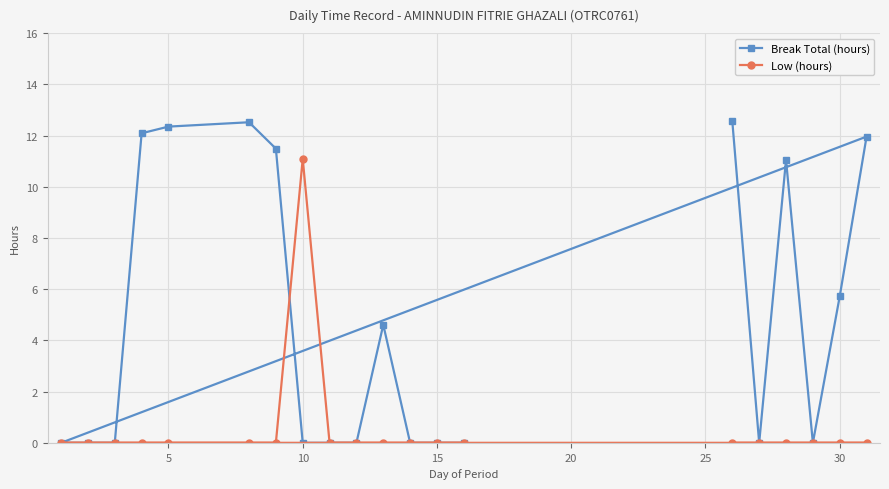

Which series has the widest spread of values?

Break Total (hours)